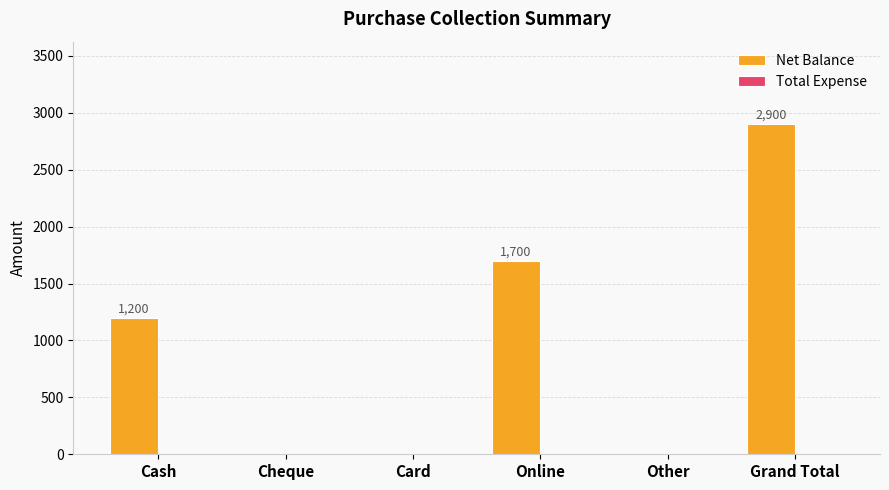

Is it true that the value at Card is 1441?

False